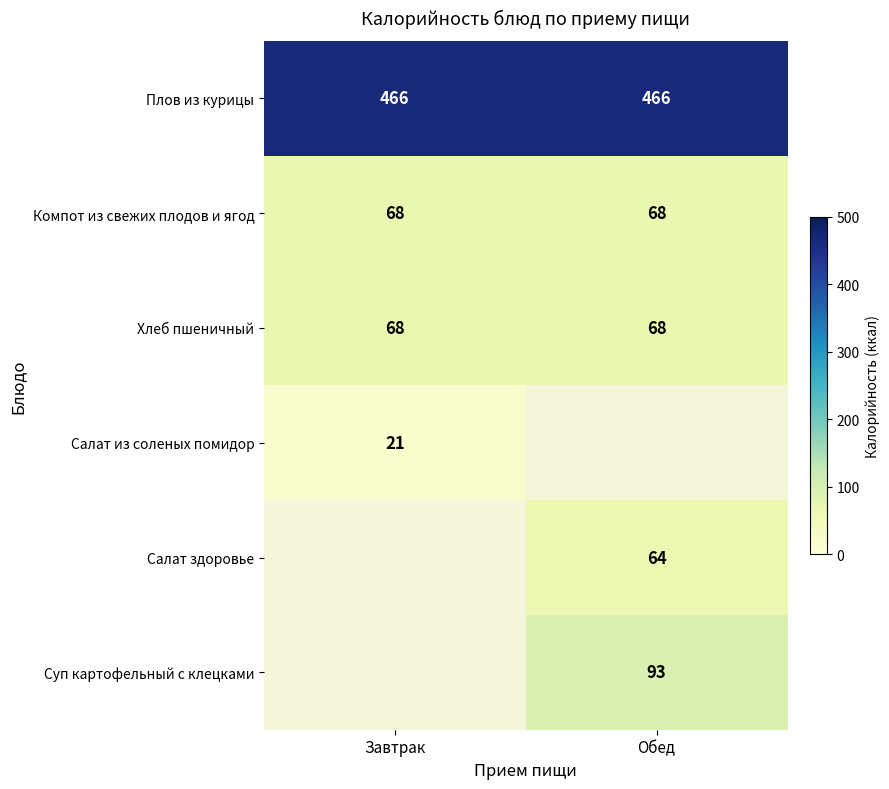

What is the lowest value of the Хлеб пшеничный series?

68